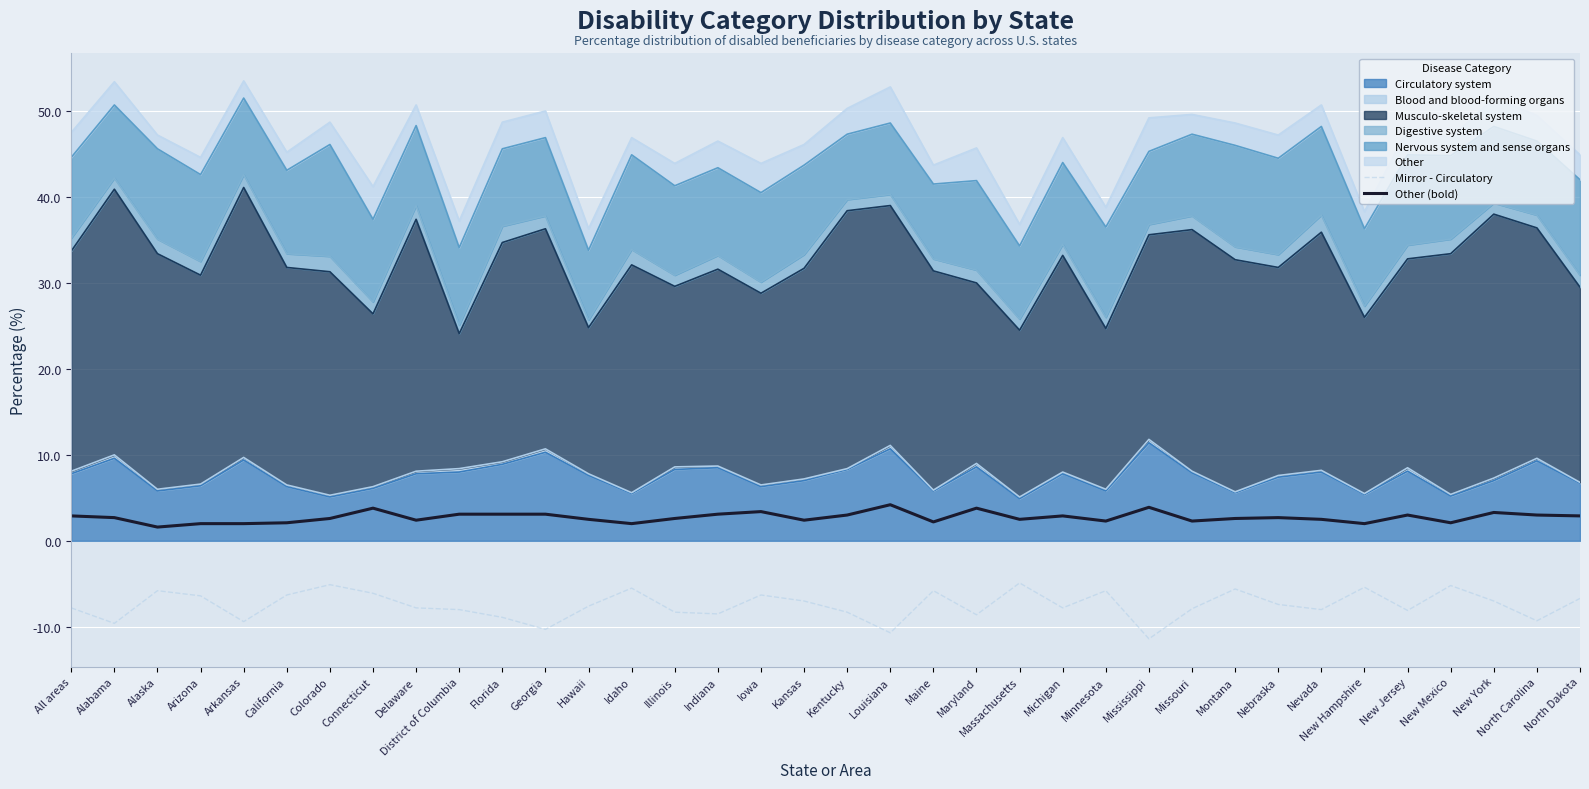

What is the difference between the highest and lowest values at Idaho?

7.5